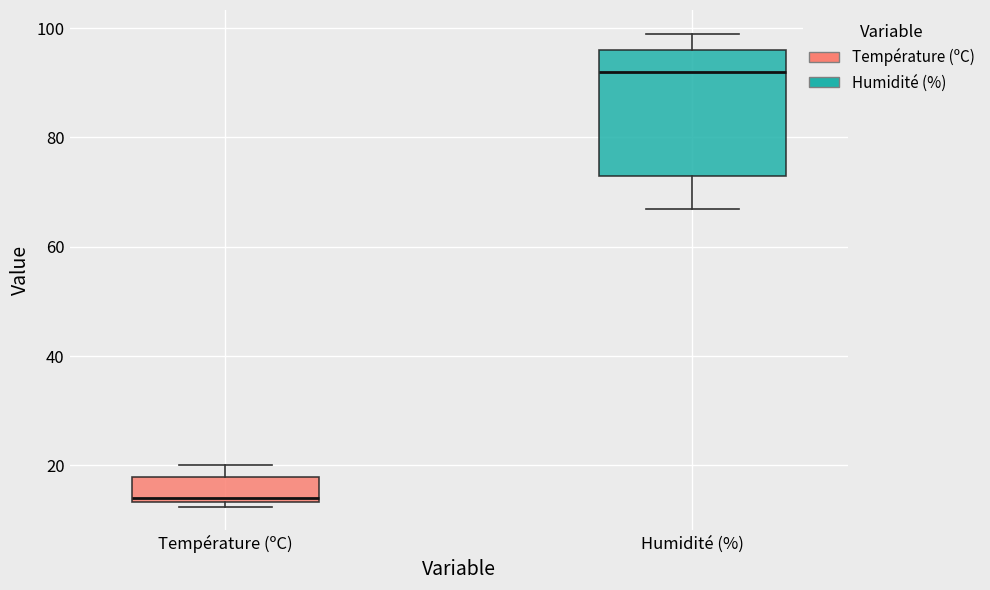

Reading left to right, read every box against the y-axis: the position of its median line, the range the box covers, and the ends of its whiskers. The values are not printed on the chart, so give them approximately, as read against the axis.

Température (ºC): median 14 (just above the box's lower edge), box 14 to 18, whiskers 12 to 20
Humidité (%): median 92, box 74 to 96, whiskers 68 to 100